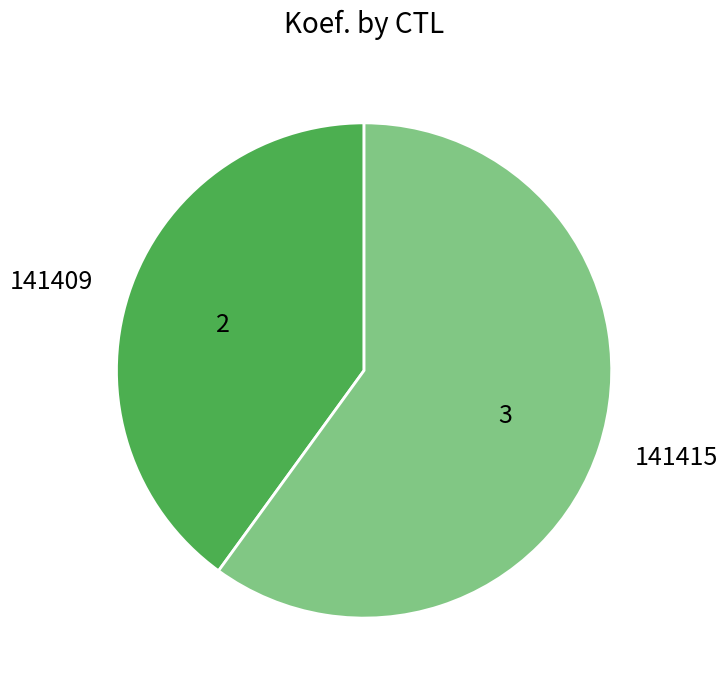

True or false: 141409 accounts for 40% of the total.

True